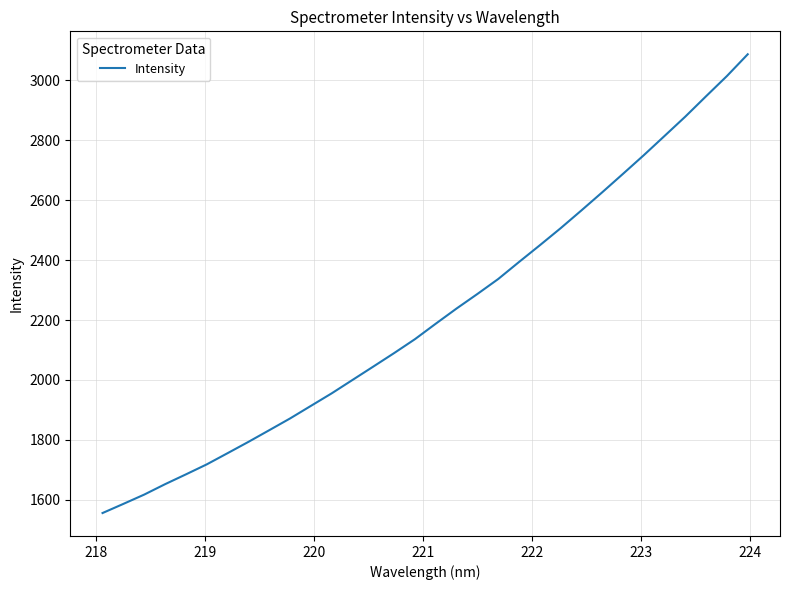

What is the smallest value displayed?

1555.9